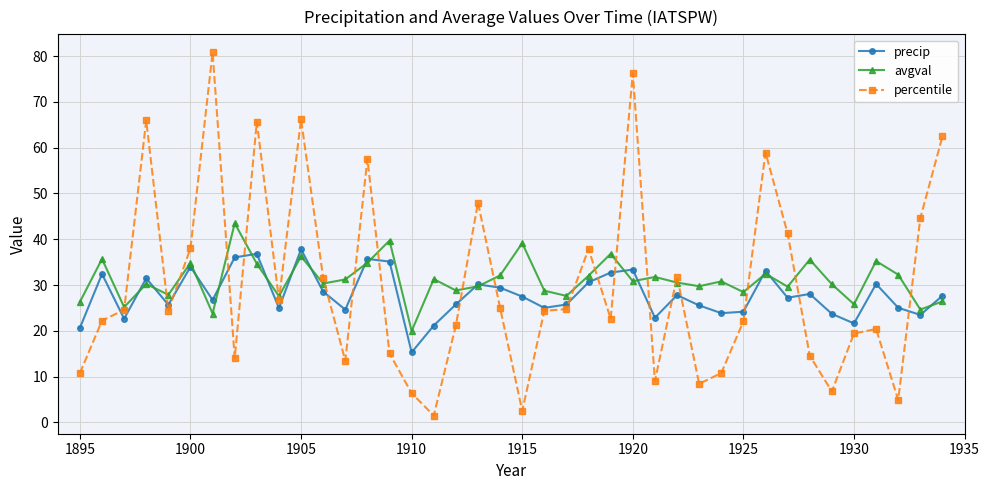

List the series in order of their peak value, highest first.

percentile, avgval, precip